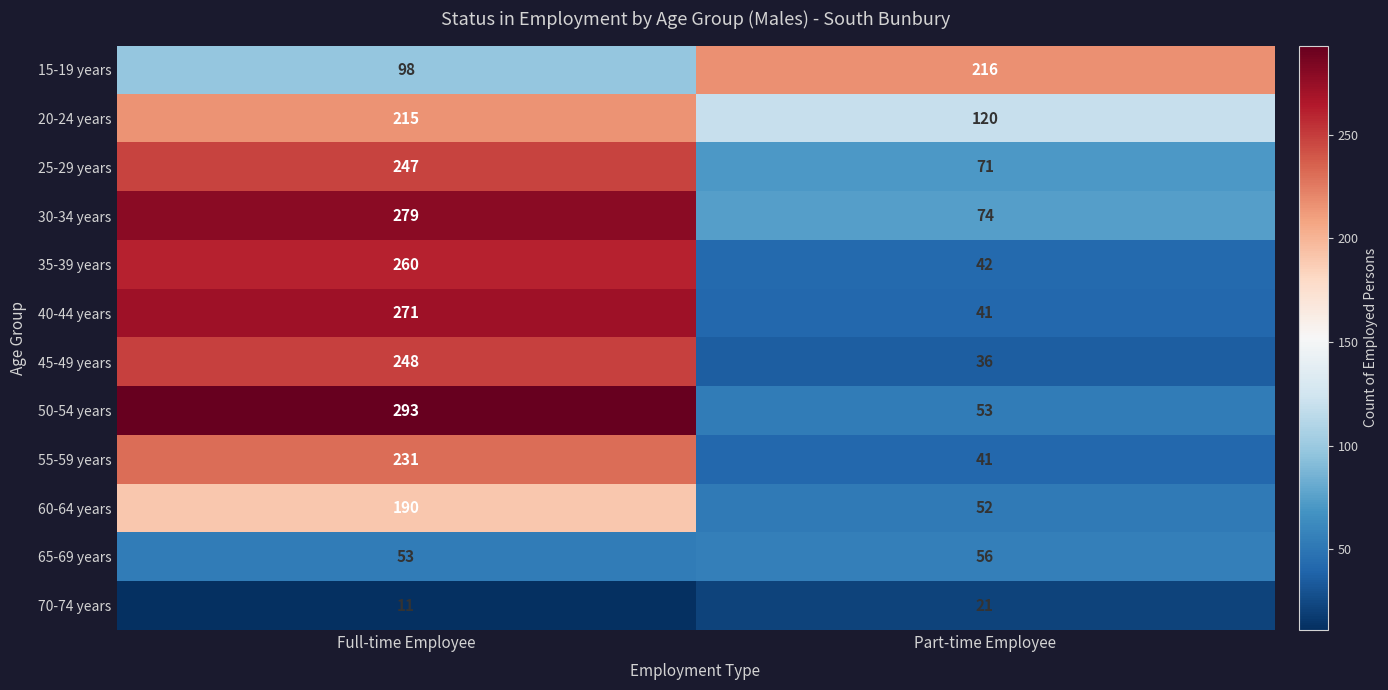

Reading left to right, extract all data points from this chart.

15-19 years: Full-time Employee=98	Part-time Employee=216
20-24 years: Full-time Employee=215	Part-time Employee=120
25-29 years: Full-time Employee=247	Part-time Employee=71
30-34 years: Full-time Employee=279	Part-time Employee=74
35-39 years: Full-time Employee=260	Part-time Employee=42
40-44 years: Full-time Employee=271	Part-time Employee=41
45-49 years: Full-time Employee=248	Part-time Employee=36
50-54 years: Full-time Employee=293	Part-time Employee=53
55-59 years: Full-time Employee=231	Part-time Employee=41
60-64 years: Full-time Employee=190	Part-time Employee=52
65-69 years: Full-time Employee=53	Part-time Employee=56
70-74 years: Full-time Employee=11	Part-time Employee=21